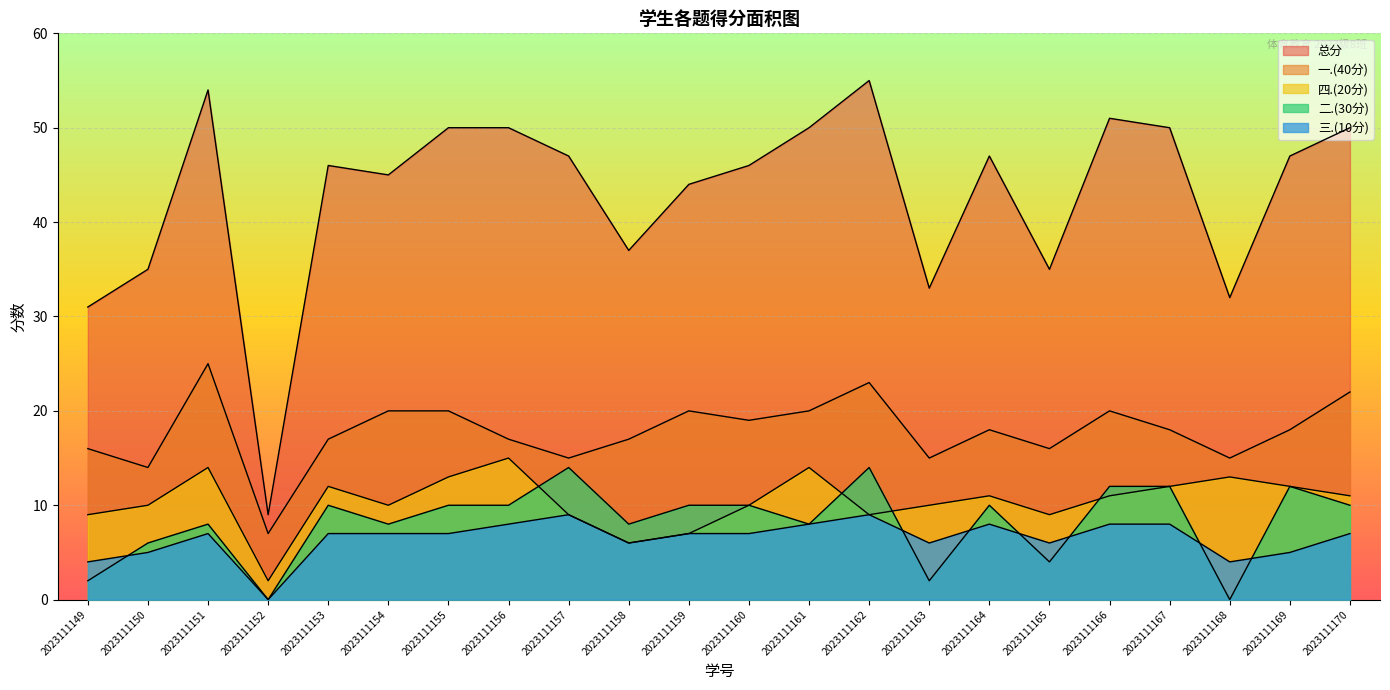

Which category has the highest value across all series?

2023111162